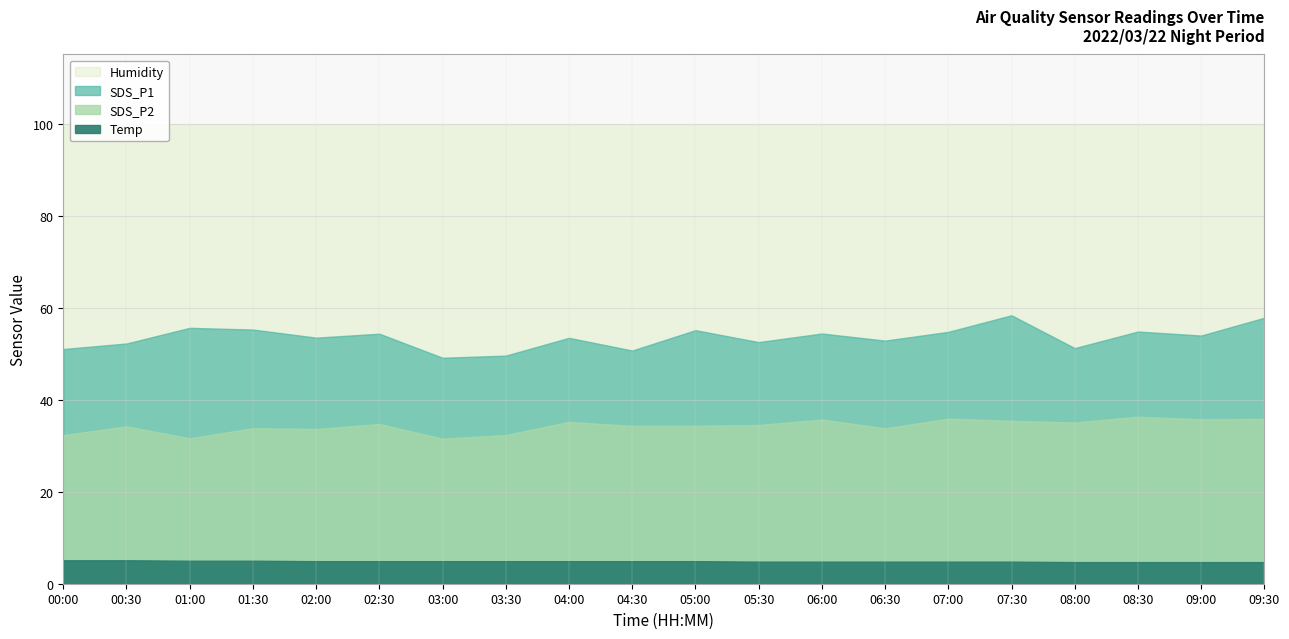

What is the difference between the highest and lowest values at 00:00?

94.8